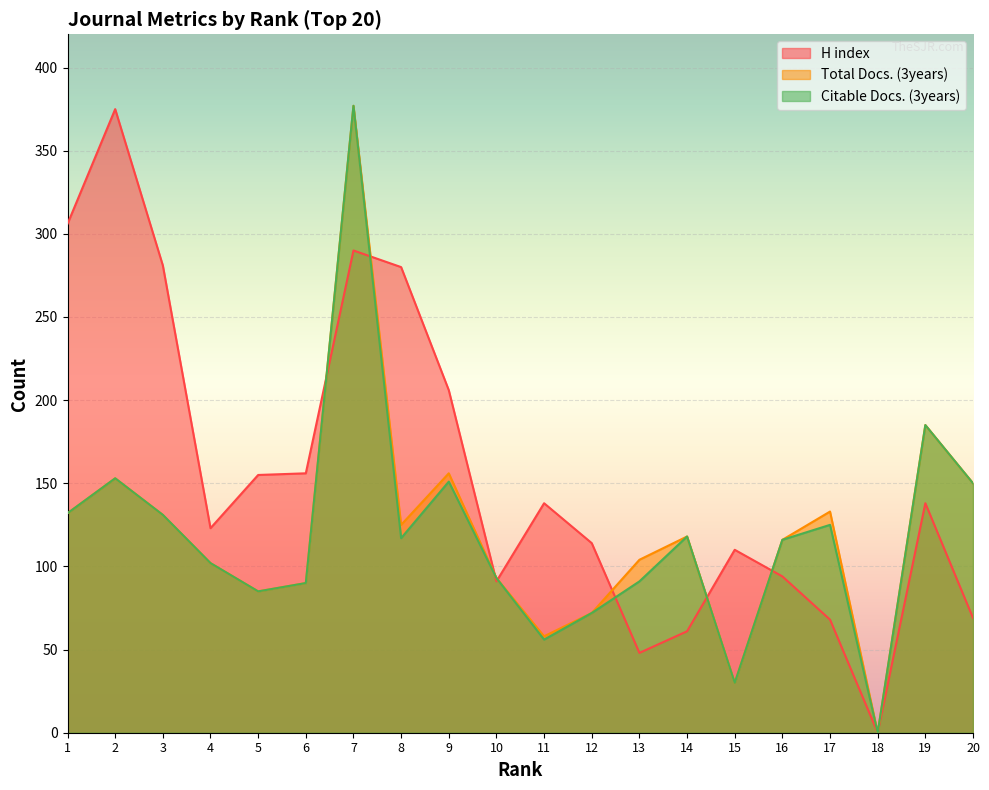

Read the H index value at 9, to the nearest 5.

205